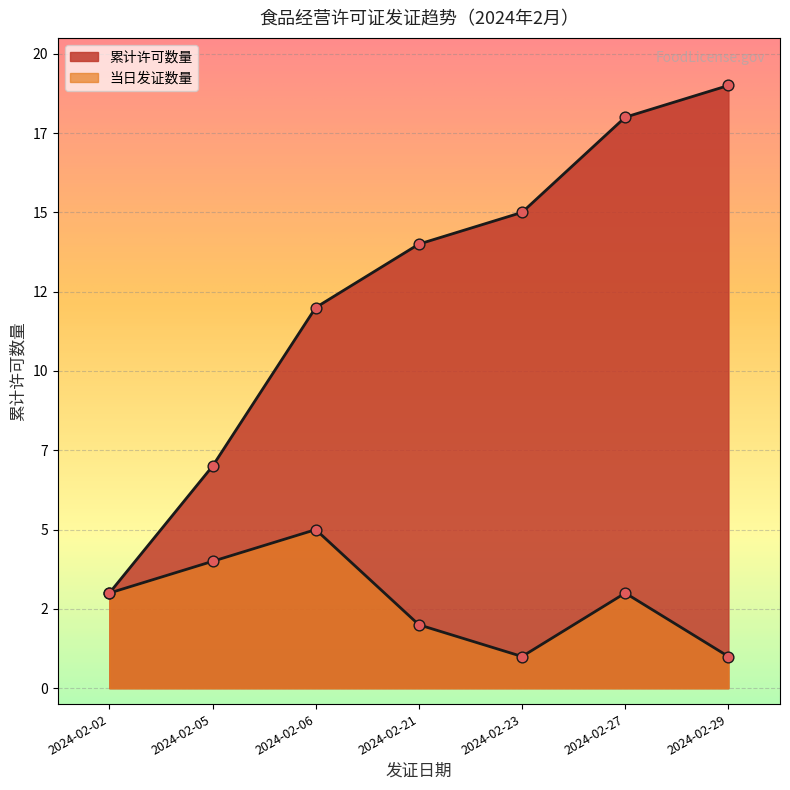

What is the change in value from 2024-02-02 to 2024-02-06?

+8